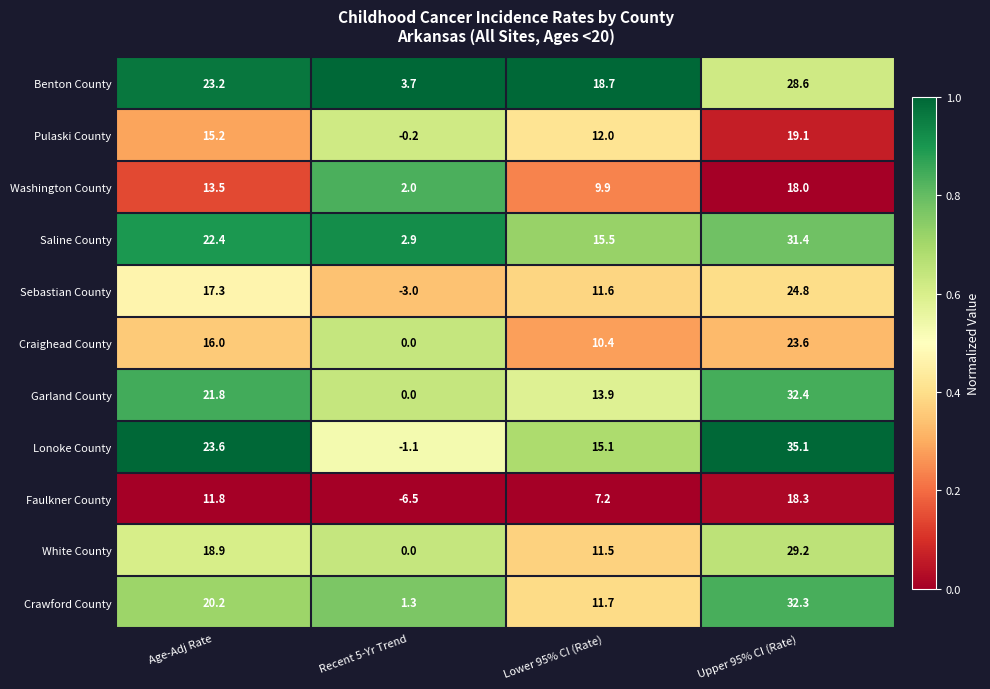

Which series has the widest spread of values?

Lonoke County